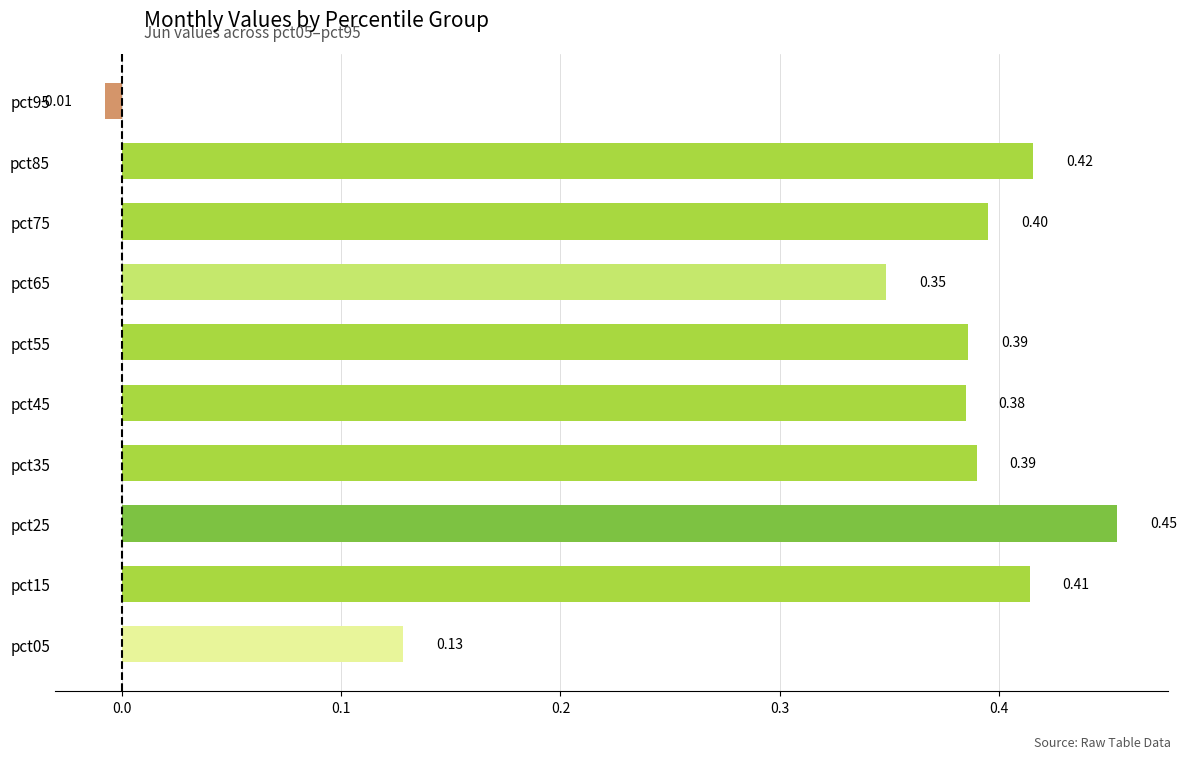

How many categories are shown in the chart?

10